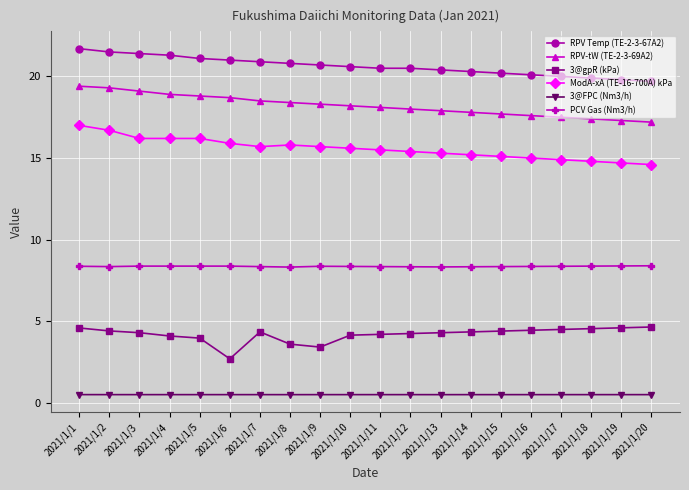

What is the difference between the maximum and minimum values in the RPV-tW (TE-2-3-69A2) series?

2.2